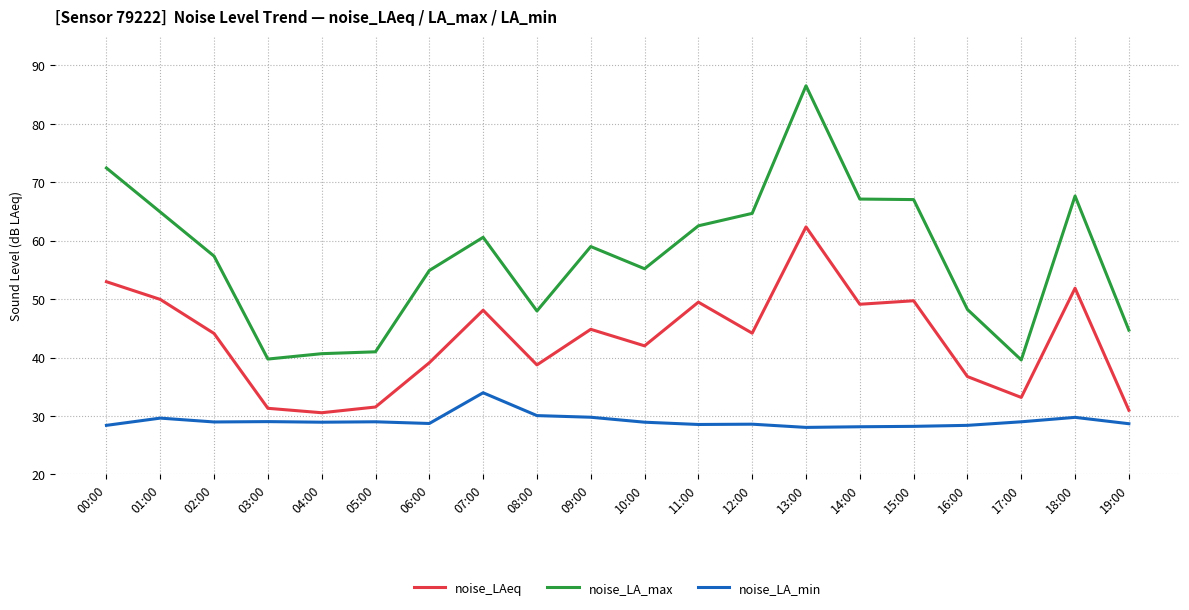

What is the spread (max minus min) of values at 11:00?

34.0